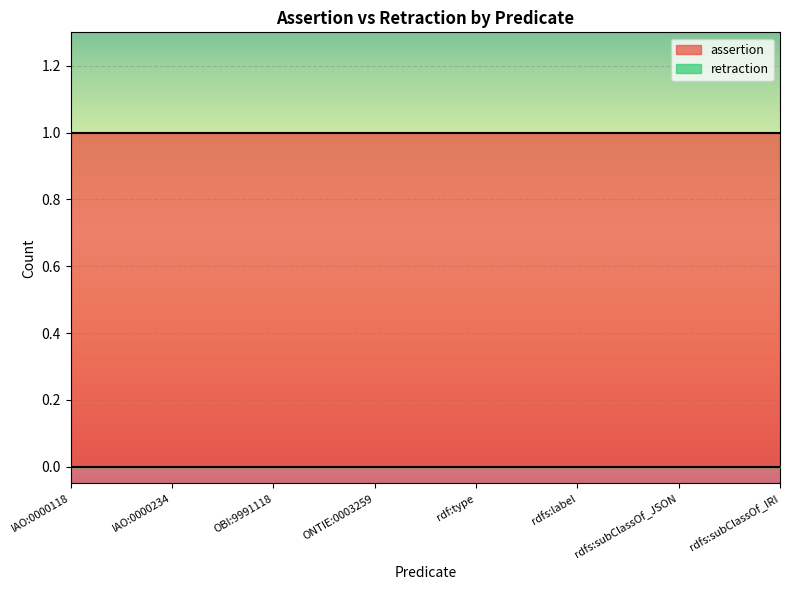

What is the total value across all series at ONTIE:0003259?

1